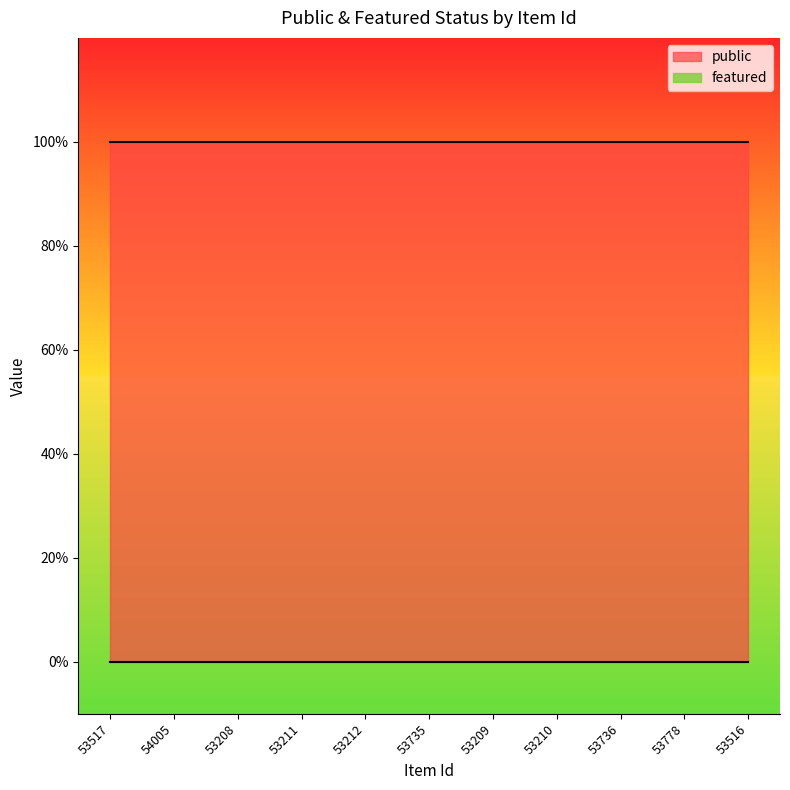

How many categories are shown in the chart?

11